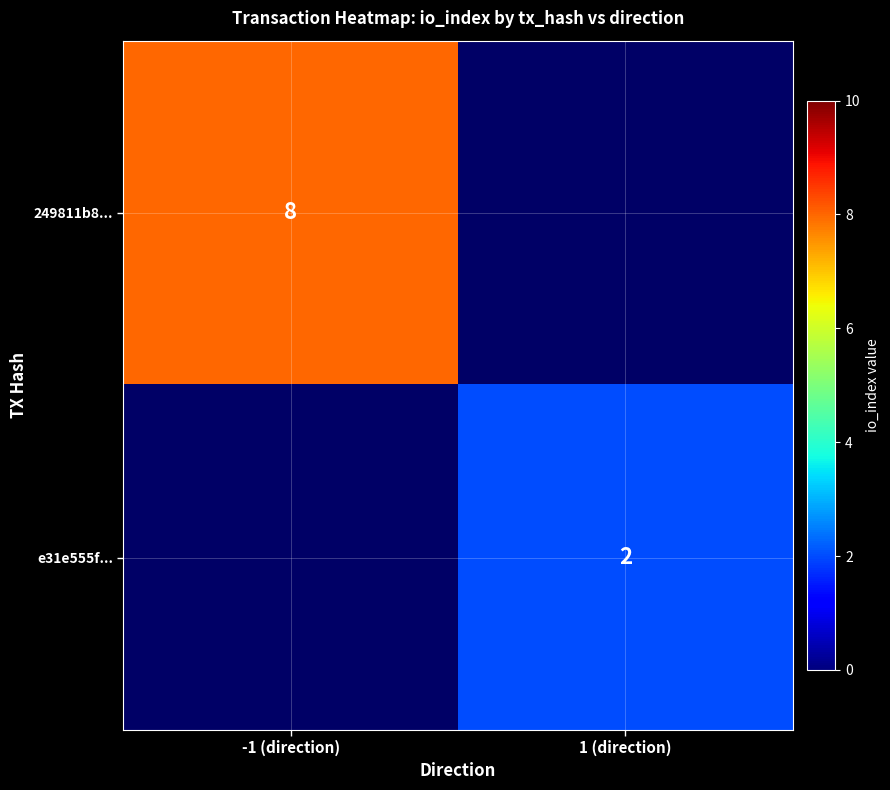

The e31e555f... series shows 1 at 1 (direction). True or false?

False